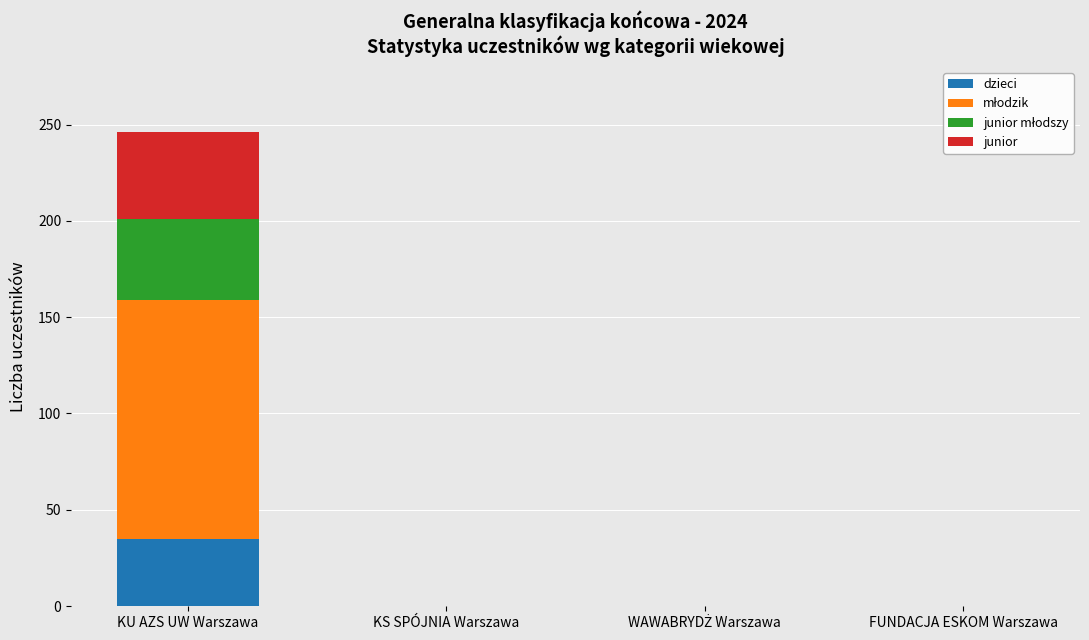

At which category is the sum across all series the highest?

KU AZS UW Warszawa